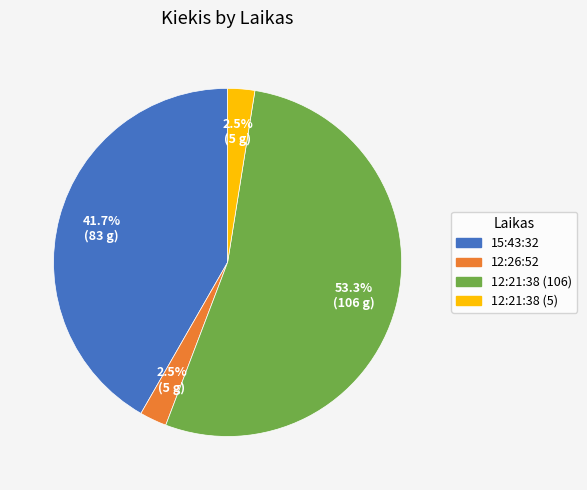

Does any single category account for the majority?

Yes